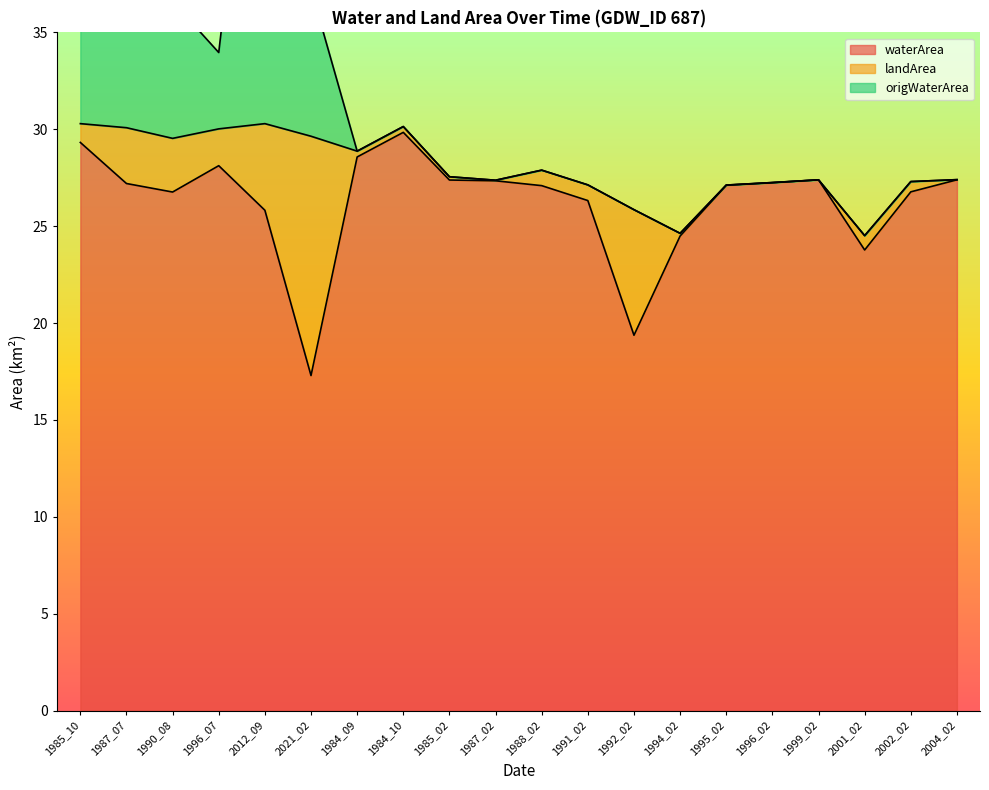

In waterArea, how many points are higher than both neighbors (excluding endpoints)?

3